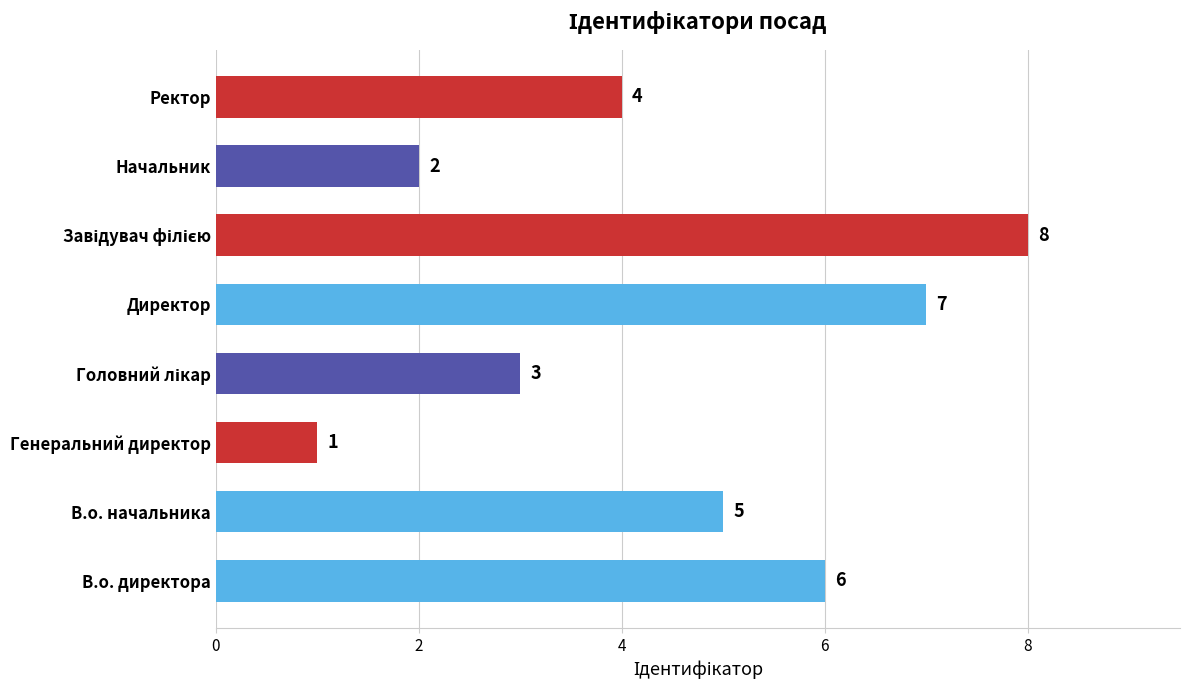

Which category has the lowest value across all series?

Генеральний директор